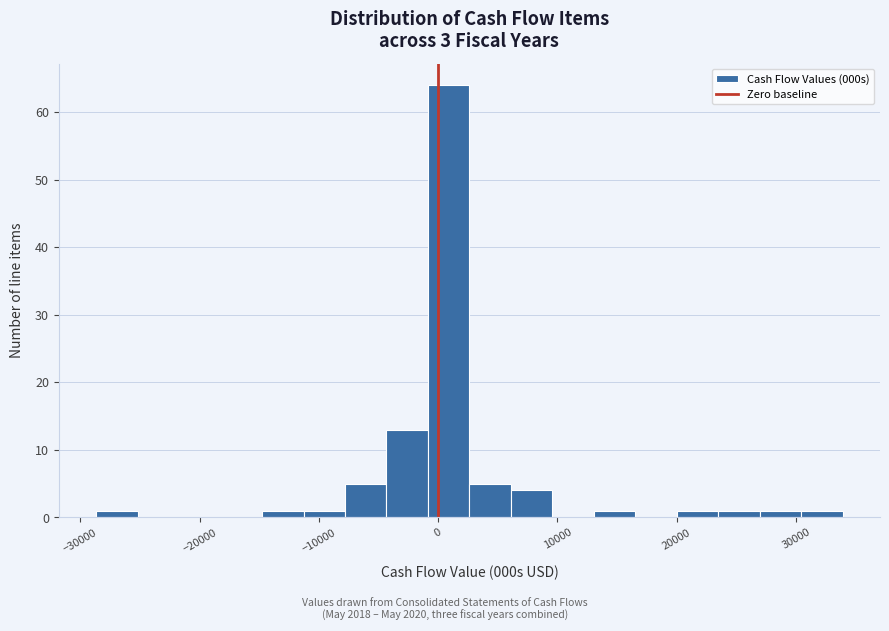

Read against the x-axis, roughly where is the centre of the tallest bar?

1000